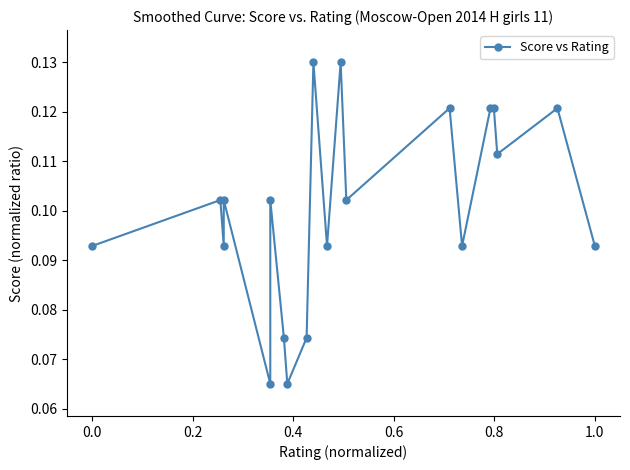

Does the chart have visible grid lines?

No